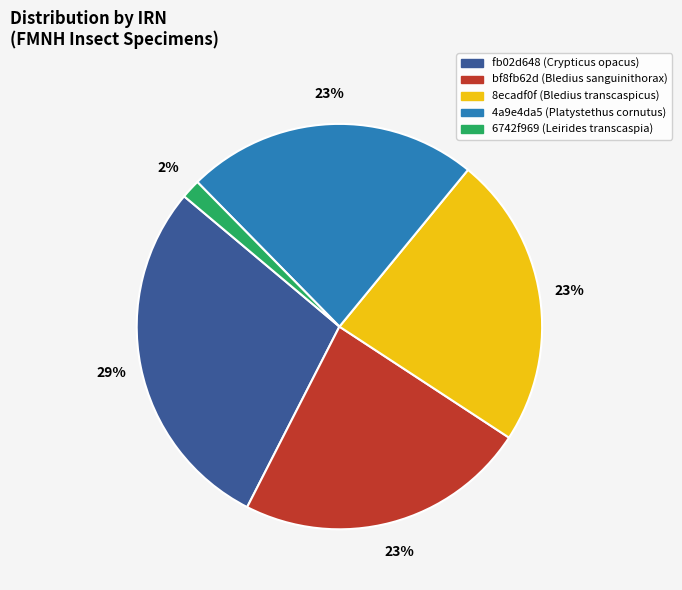

The fb02d648 (Crypticus opacus) slice represents 40% of the pie. True or false?

False